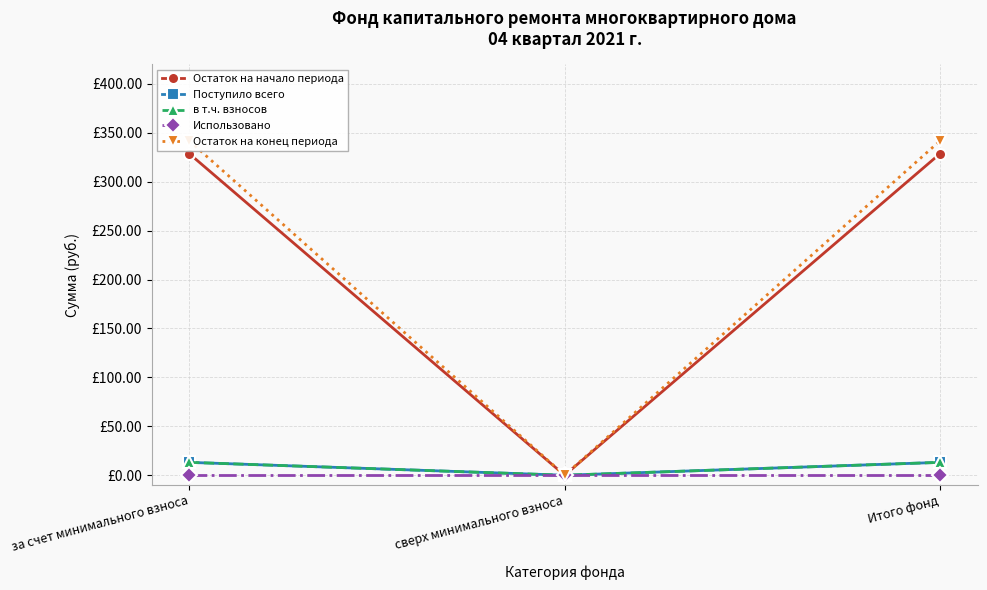

Reading right to left, what are all the values shown in this chart?

Остаток на начало периода: 328.7	0.0	328.7
Поступило всего: 13.1	0.0	13.1
в т.ч. взносов: 13.1	0.0	13.1
Использовано: 0.0	0.0	0.0
Остаток на конец периода: 341.9	0.0	341.9